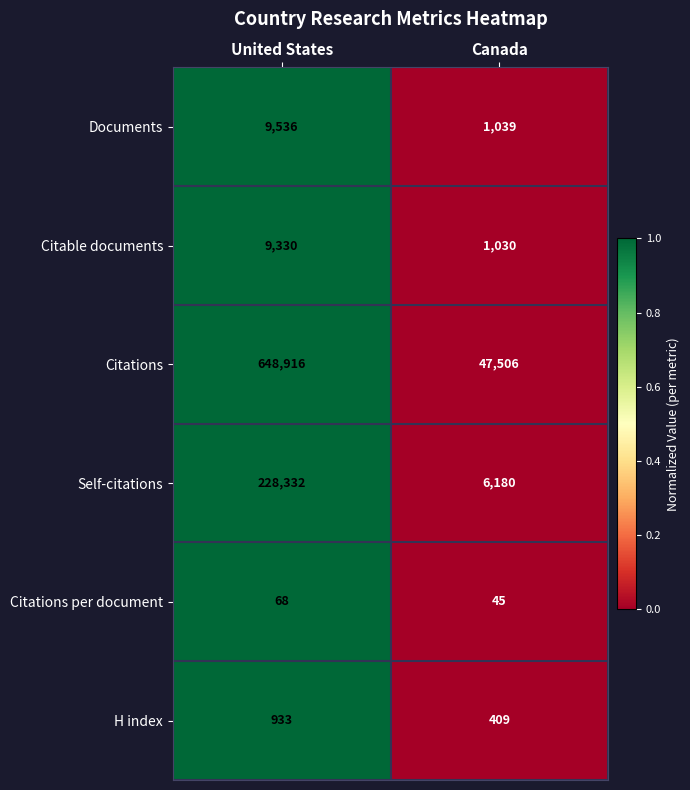

Reading left to right, what are all the values shown in this chart?

Documents: United States=9536	Canada=1039
Citable documents: United States=9330	Canada=1030
Citations: United States=648916	Canada=47506
Self-citations: United States=228332	Canada=6180
Citations per document: United States=68	Canada=45
H index: United States=933	Canada=409